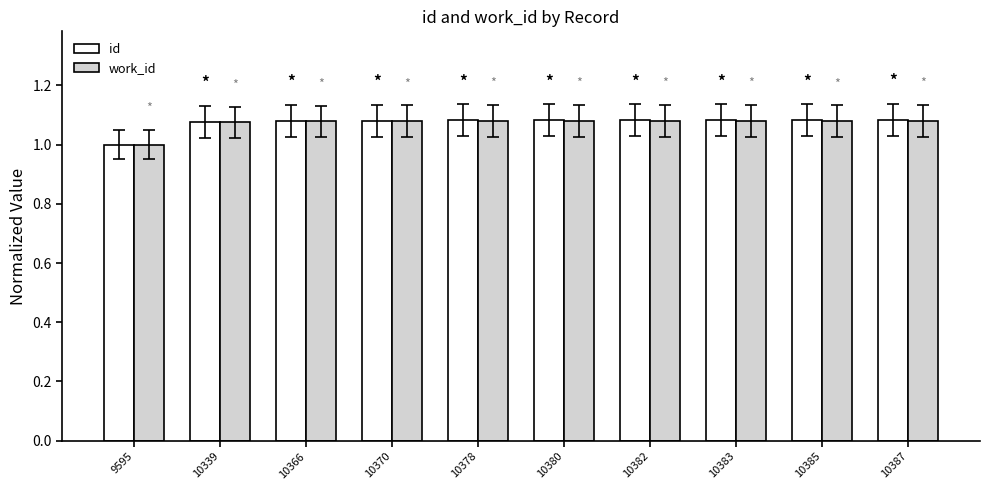

What is the total value across all series at 10380?

2.2